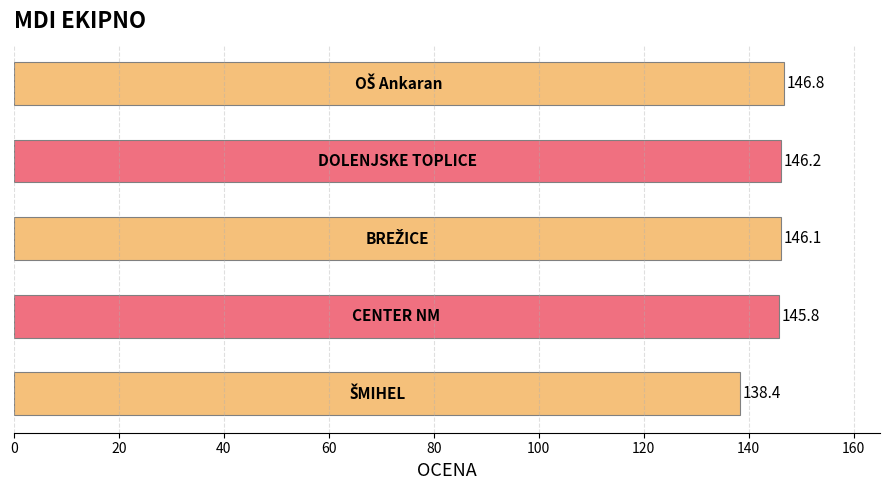

What is the value of the 4th bar from the top?

145.8